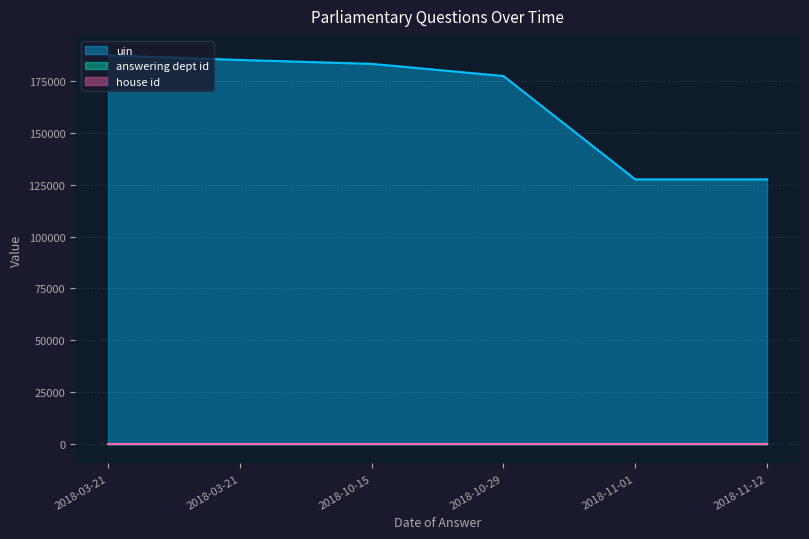

List the series in order of their peak value, highest first.

uin, answering dept id, house id